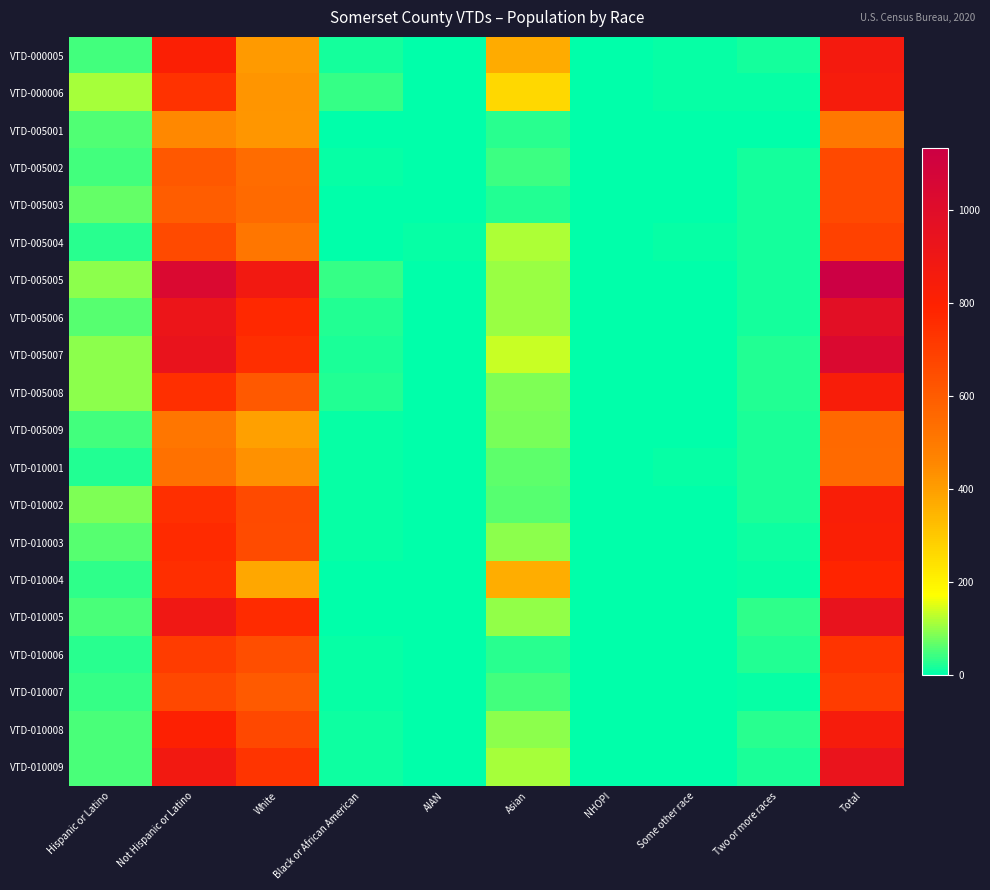

Which category has the lowest value across all series?

NHOPI